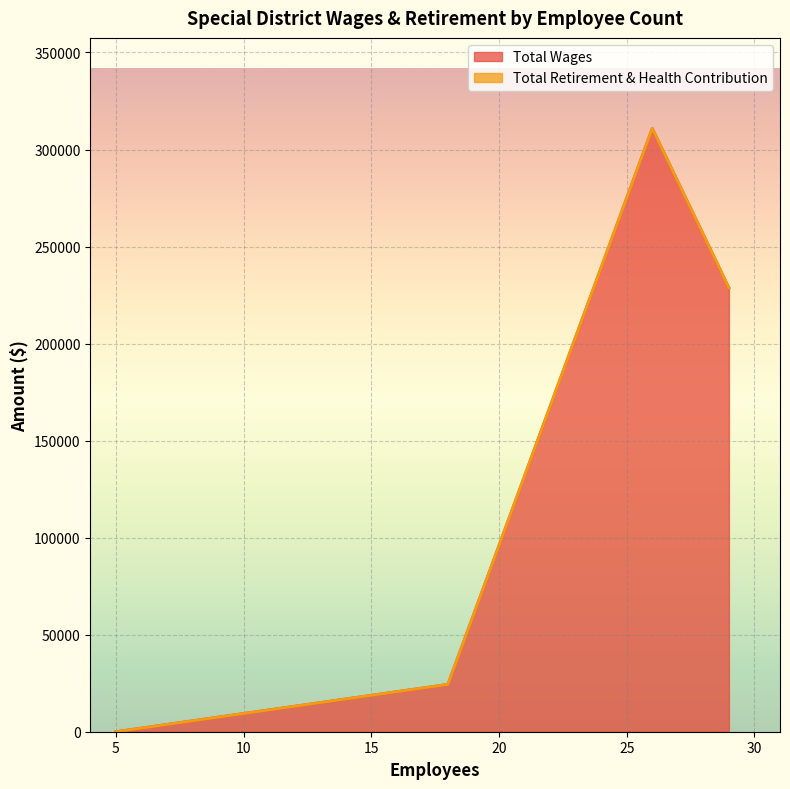

The value of Total Wages at 29 is 390933. True or false?

False